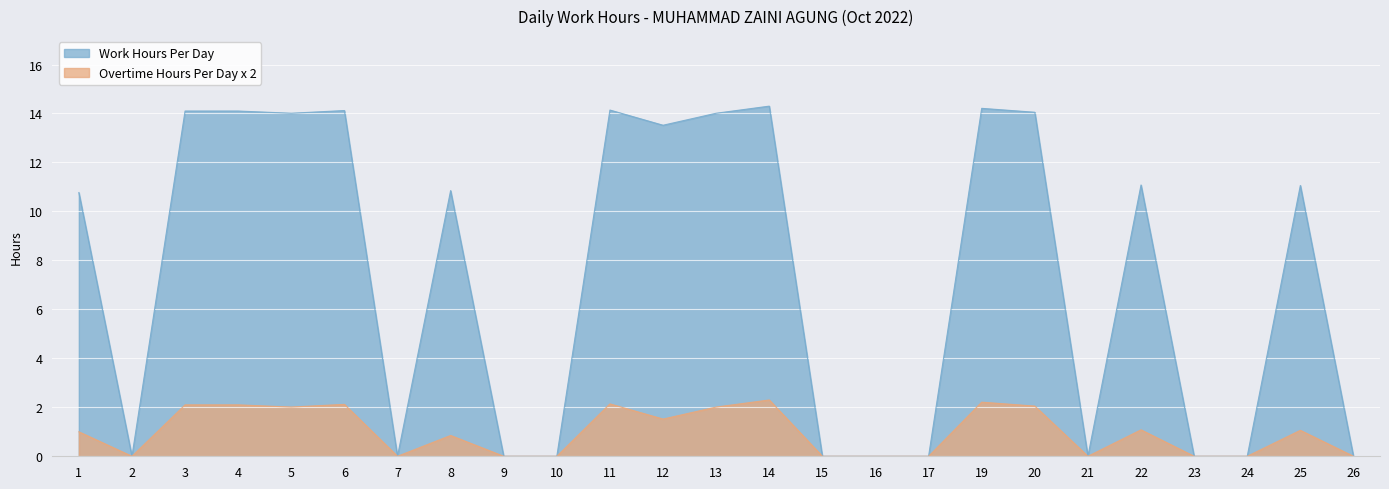

Reading right to left, transcribe all the data shown in this chart.

Work Hours: 26=0.0	25=11.1	24=0.0	23=0.0	22=11.1	21=0.0	20=14.1	19=14.2	17=0.0	16=0.0	15=0.0	14=14.3	13=14.0	12=13.5	11=14.1	10=0.0	9=0.0	8=10.8	7=0.0	6=14.1	5=14.0	4=14.1	3=14.1	2=0.0	1=10.8
Overtime Hours: 26=0.0	25=1.1	24=0.0	23=0.0	22=1.1	21=0.0	20=2.0	19=2.2	17=0.0	16=0.0	15=0.0	14=2.3	13=2.0	12=1.5	11=2.1	10=0.0	9=0.0	8=0.8	7=0.0	6=2.1	5=2.0	4=2.1	3=2.1	2=0.0	1=1.0